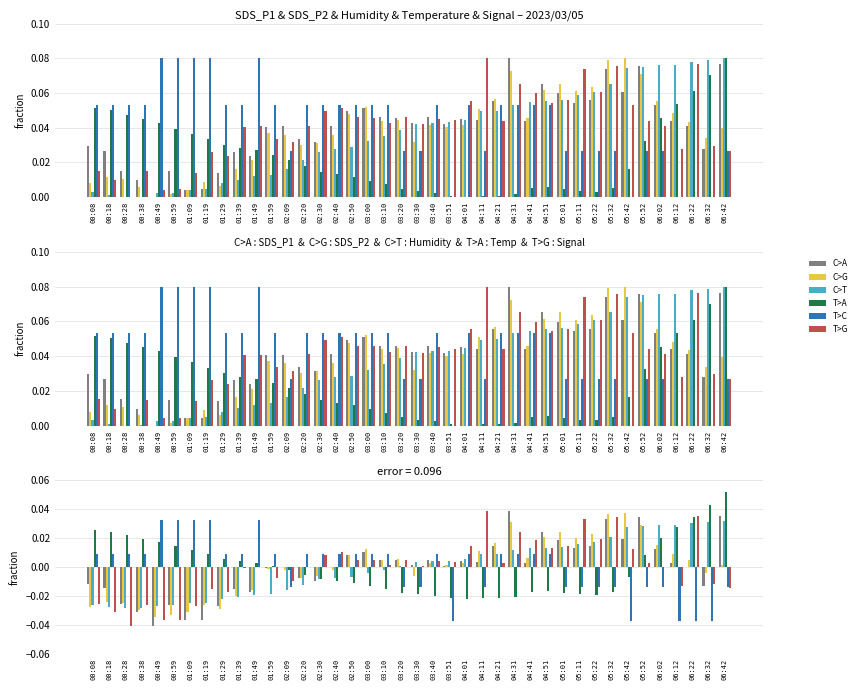

What is the total value across all series at 00:49?

-0.1